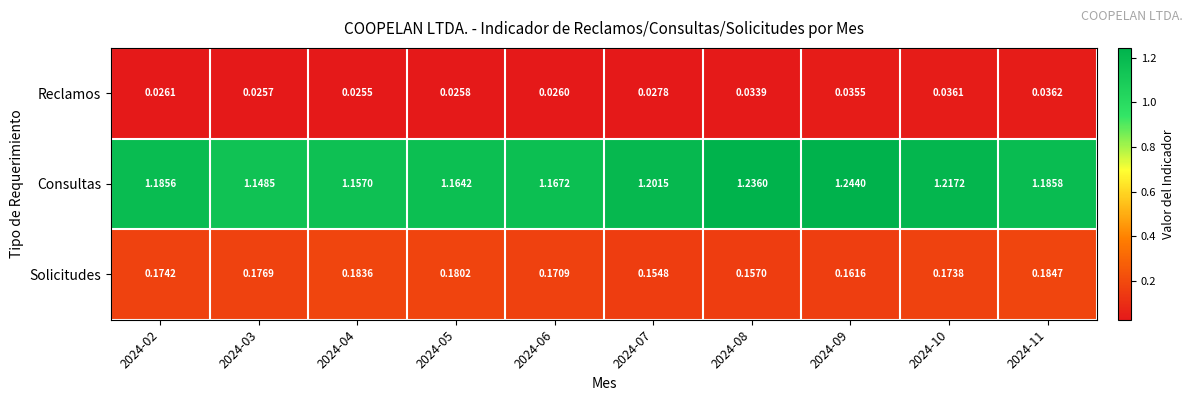

Which series changed the most between 2024-02 and 2024-08?

Consultas